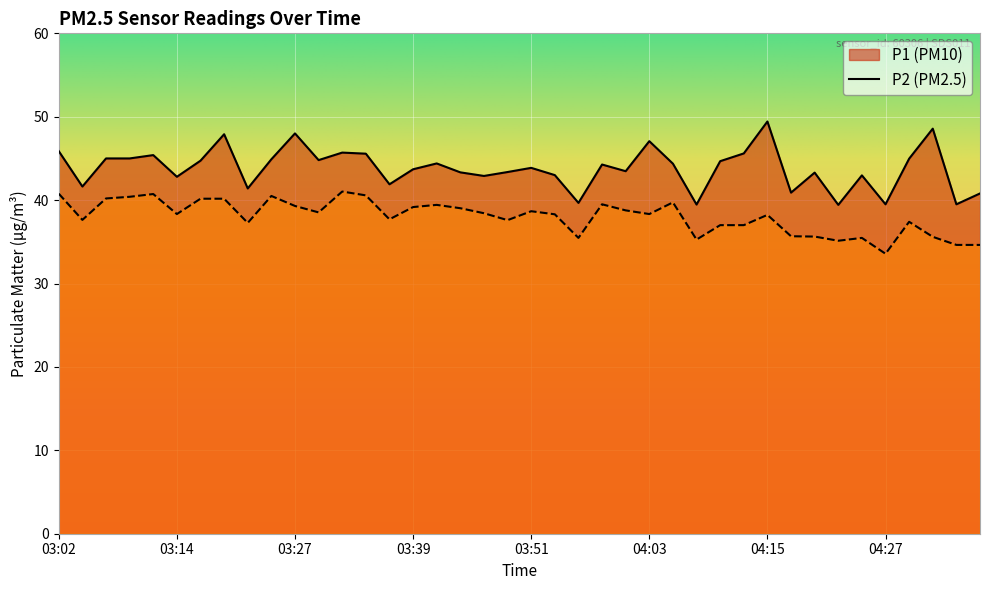

Reading left to right, list all the values displayed in this chart.

P1: 45.9	41.6	45.0	45.0	45.4	42.8	44.7	47.9	41.4	44.9	48.0	44.8	45.7	45.6	41.9	43.7	44.4	43.3	42.9	43.4	43.9	43.0	39.7	44.3	43.5	47.1	44.4	39.5	44.7	45.6	49.4	40.9	43.3	39.4	43.0	39.5	45.0	48.6	39.5	40.8
P2: 40.8	37.6	40.2	40.4	40.7	38.3	40.2	40.2	37.3	40.5	39.3	38.5	41.0	40.6	37.7	39.2	39.4	39.0	38.4	37.6	38.7	38.3	35.5	39.5	38.8	38.3	39.7	35.3	37.0	37.0	38.2	35.7	35.6	35.1	35.5	33.6	37.4	35.6	34.6	34.6